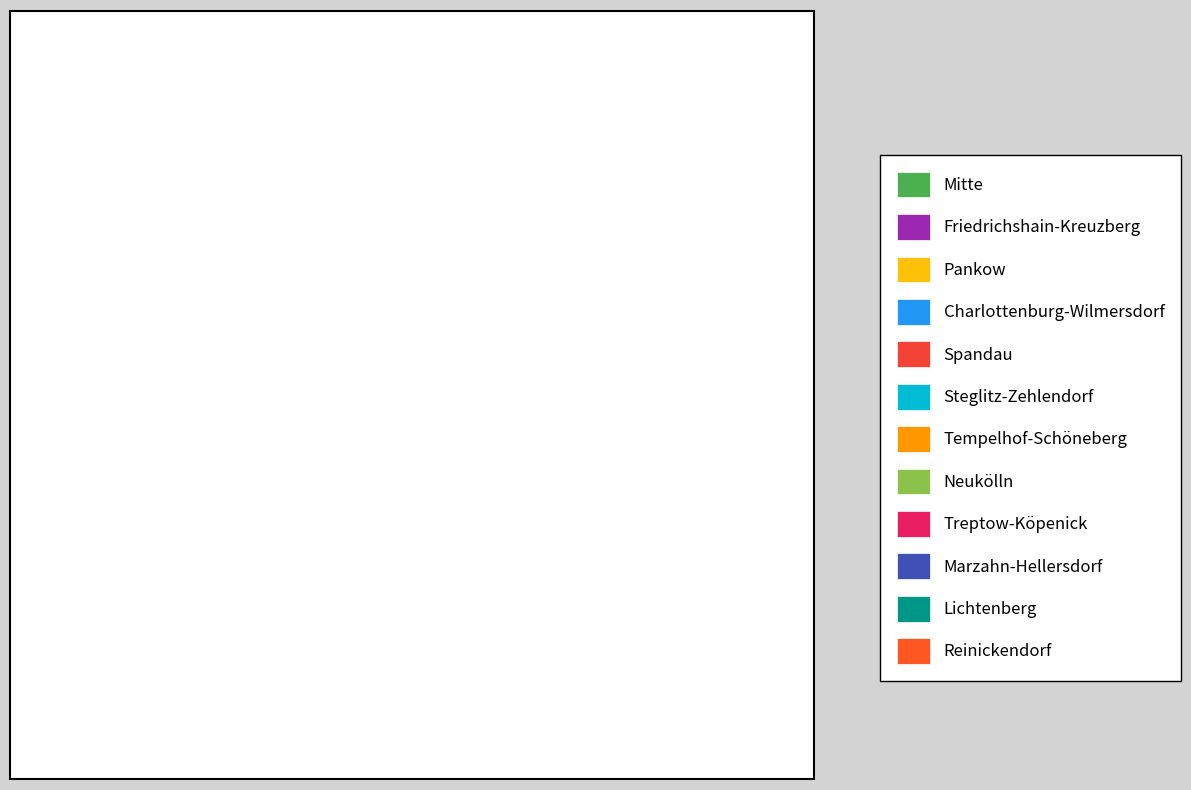

The Mitte slice represents 32% of the pie. True or false?

False